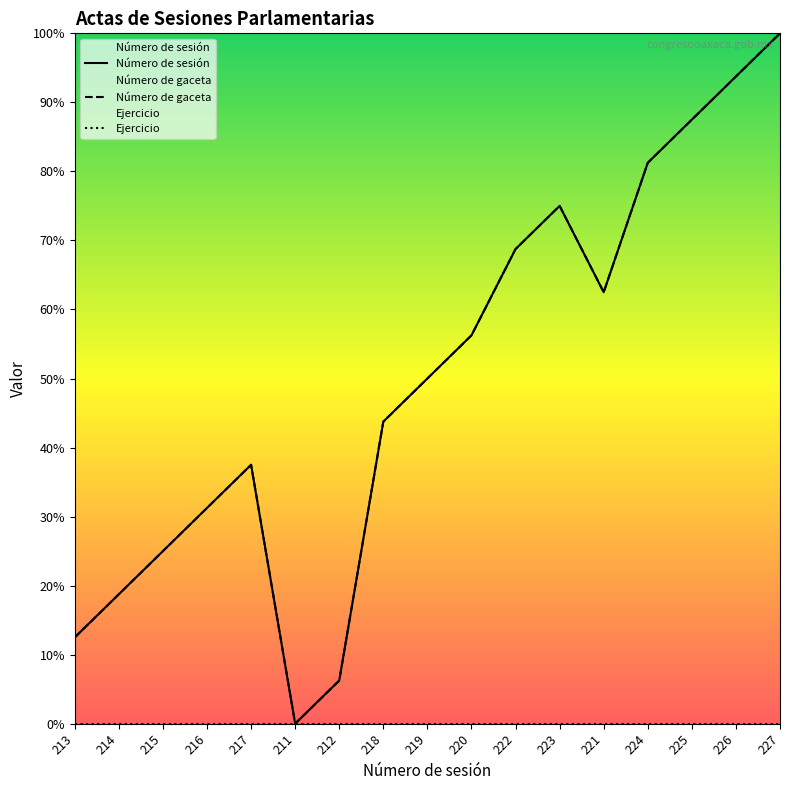

True or false: Número de gaceta has a value of 43.8 at 218.

True